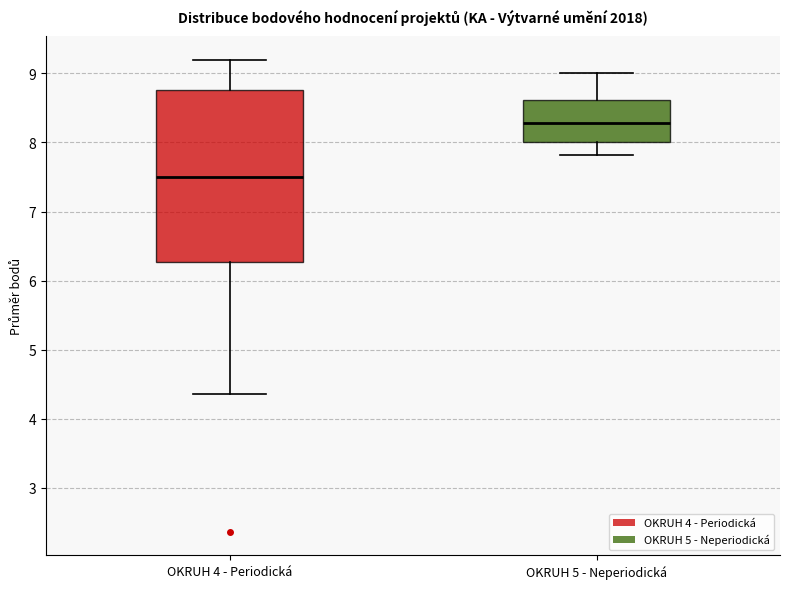

Reading left to right, transcribe this box plot: for each box, give where its median line is, the range the box spans, and where its two whiskers end, as read against the y-axis. The values are not printed on the chart, so give them approximately, as read against the axis.

OKRUH 4 - Periodická: median 7.5, box 6.3 to 8.8, whiskers 4.4 to 9.2
OKRUH 5 - Neperiodická: median 8.3, box 8.0 to 8.6, whiskers 7.8 to 9.0